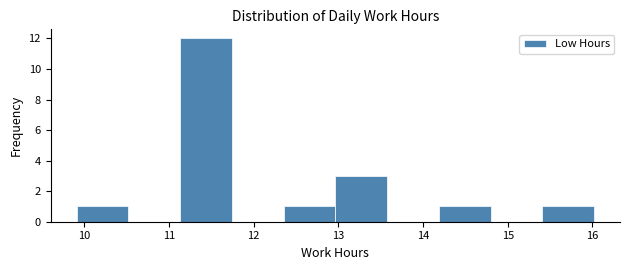

Which range on the x-axis has the tallest bar?

11.1 to 11.7